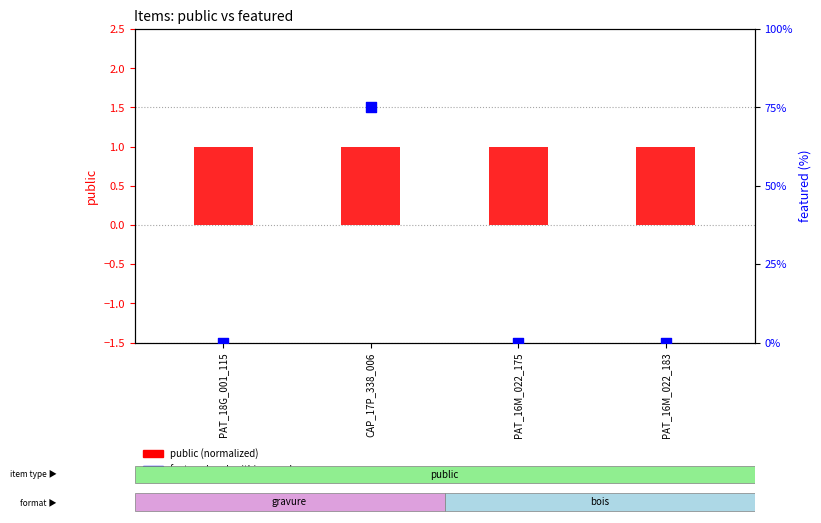

Which series has the largest total across all categories?

featured rank